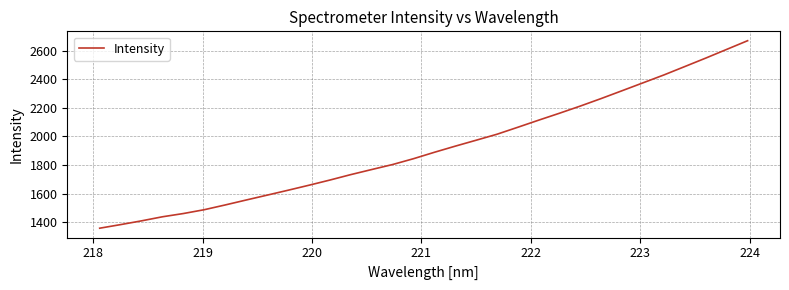

What is the greatest value displayed?

2670.2